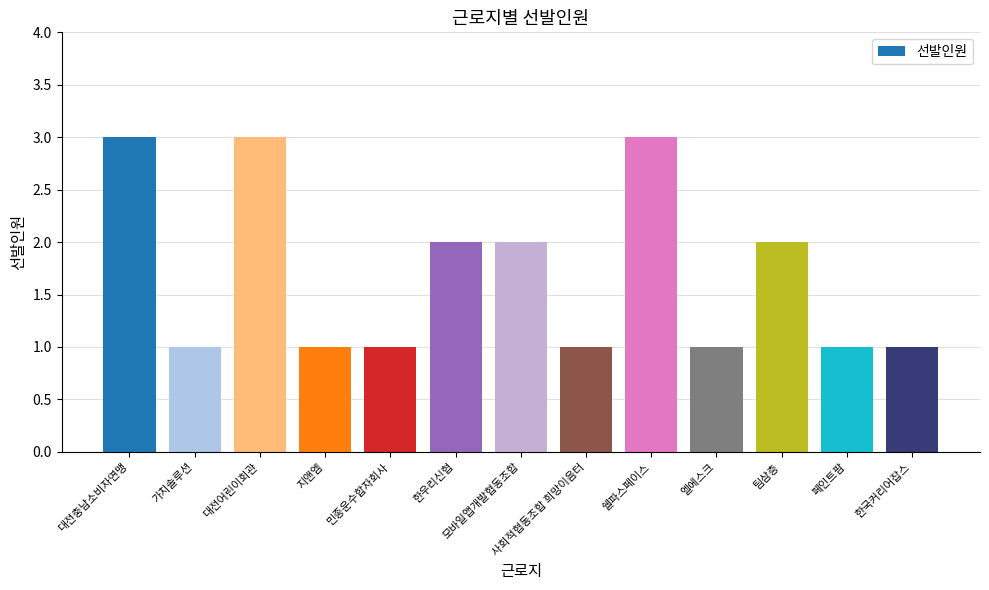

Between 대전충남소비자연맹 and 사회적협동조합 희망이음터, which is larger?

대전충남소비자연맹